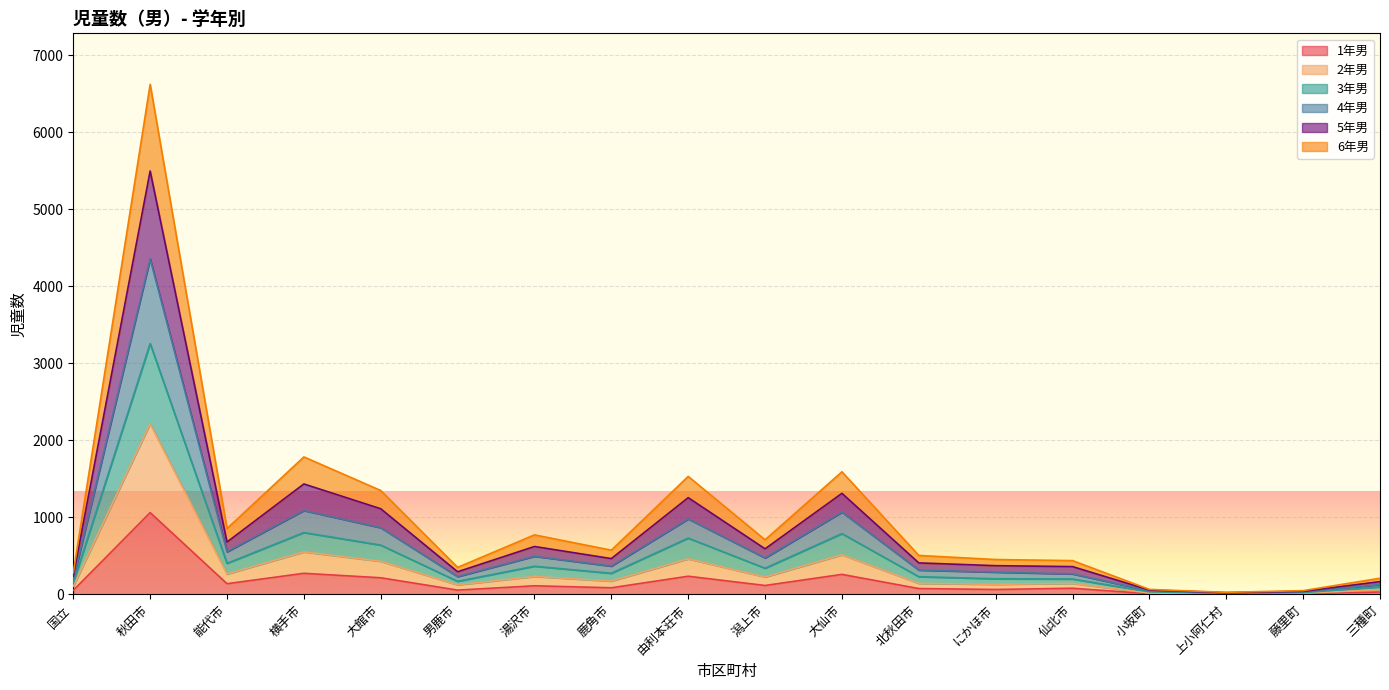

What is the value of the 6年男 point at the 18th from the left?

97